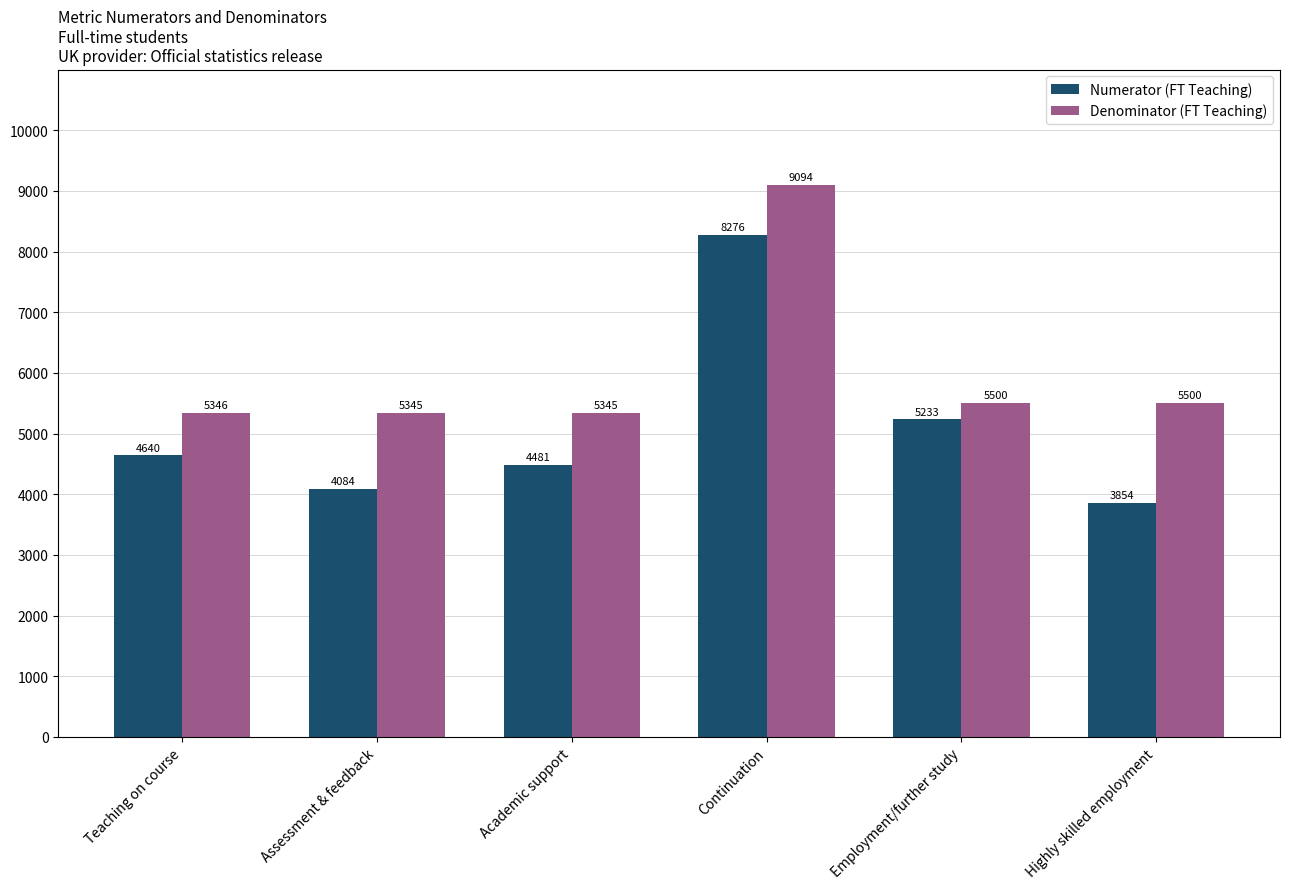

Which series has the widest spread of values?

Numerator (FT Teaching)